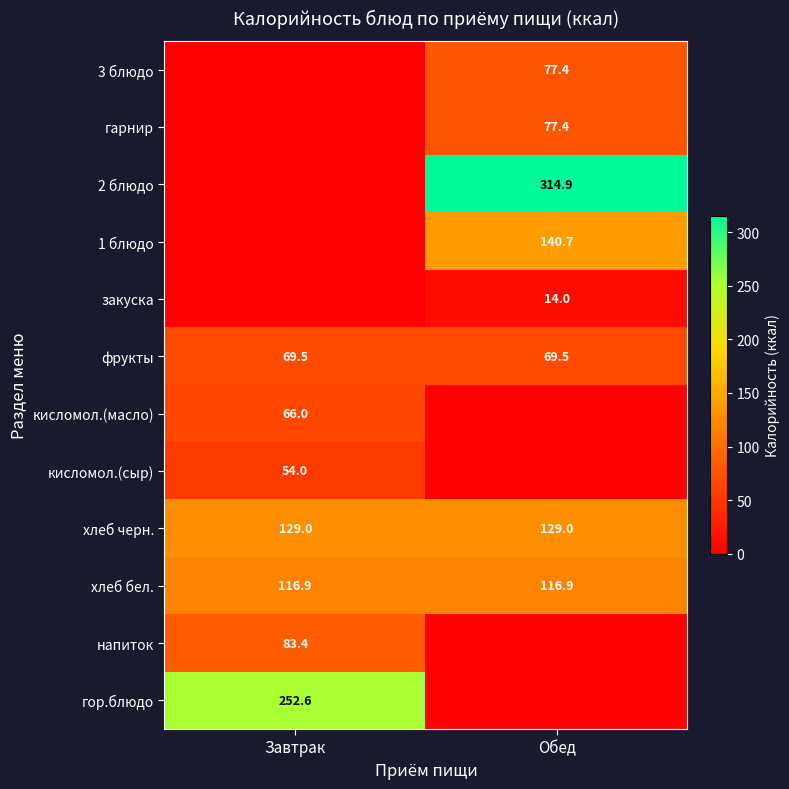

The кисломол.(масло) series shows 66.0 at Завтрак. True or false?

True